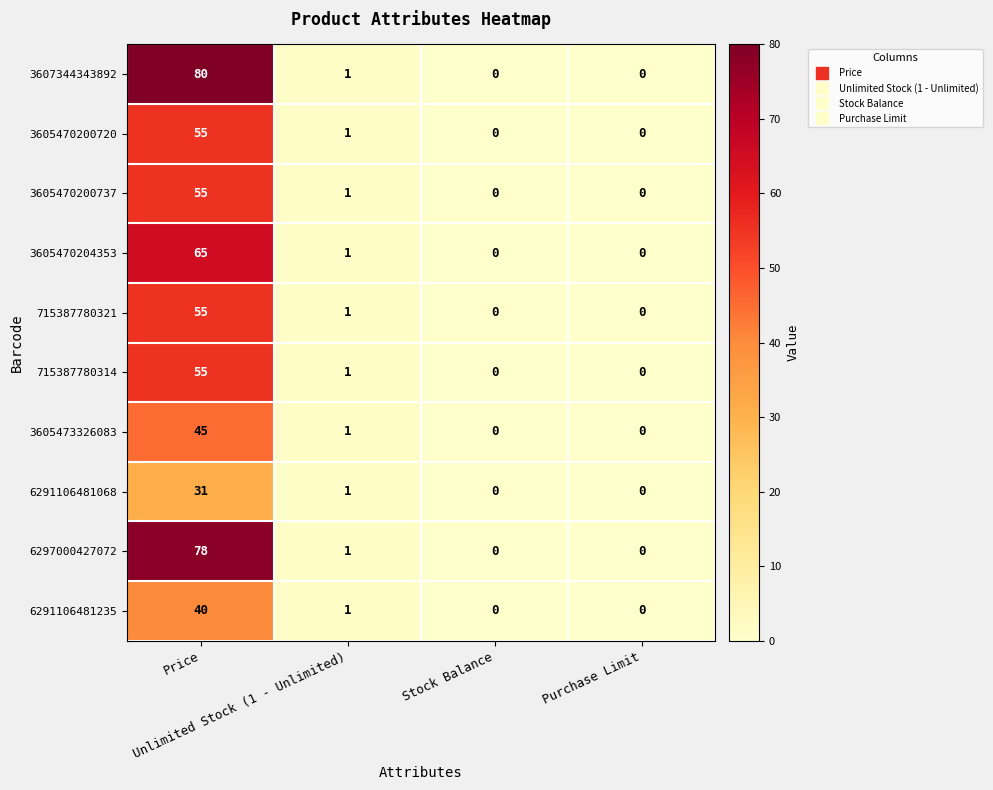

What is the difference between the maximum and minimum values in the 6291106481068 series?

31